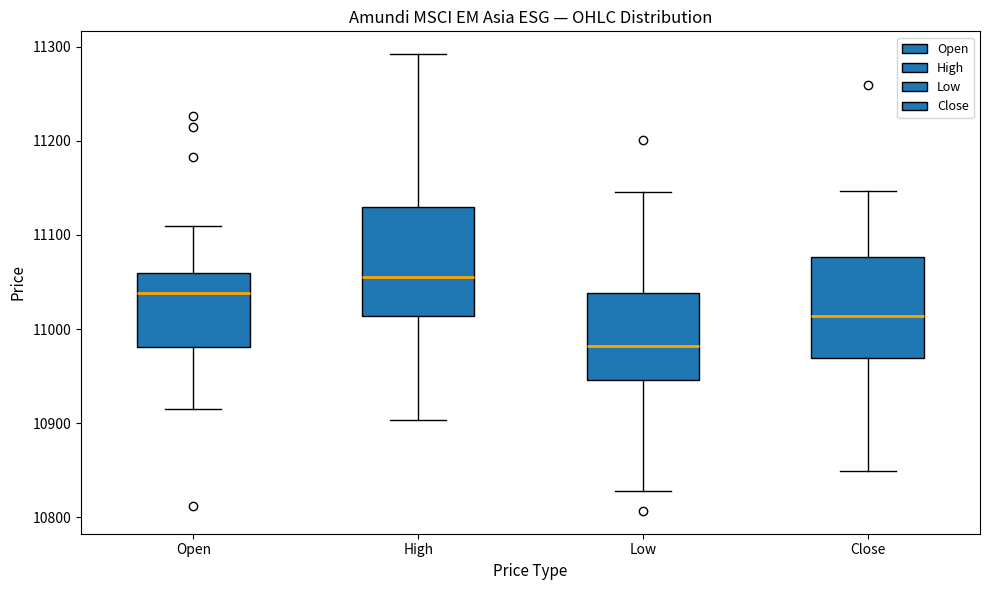

Reading left to right, read every box against the y-axis: the position of its median line, the range the box covers, and the ends of its whiskers. The values are not printed on the chart, so give them approximately, as read against the axis.

Open: median 11040, box 10980 to 11060, whiskers 10920 to 11110
High: median 11060, box 11010 to 11130, whiskers 10900 to 11290
Low: median 10980, box 10950 to 11040, whiskers 10830 to 11150
Close: median 11010, box 10970 to 11080, whiskers 10850 to 11150